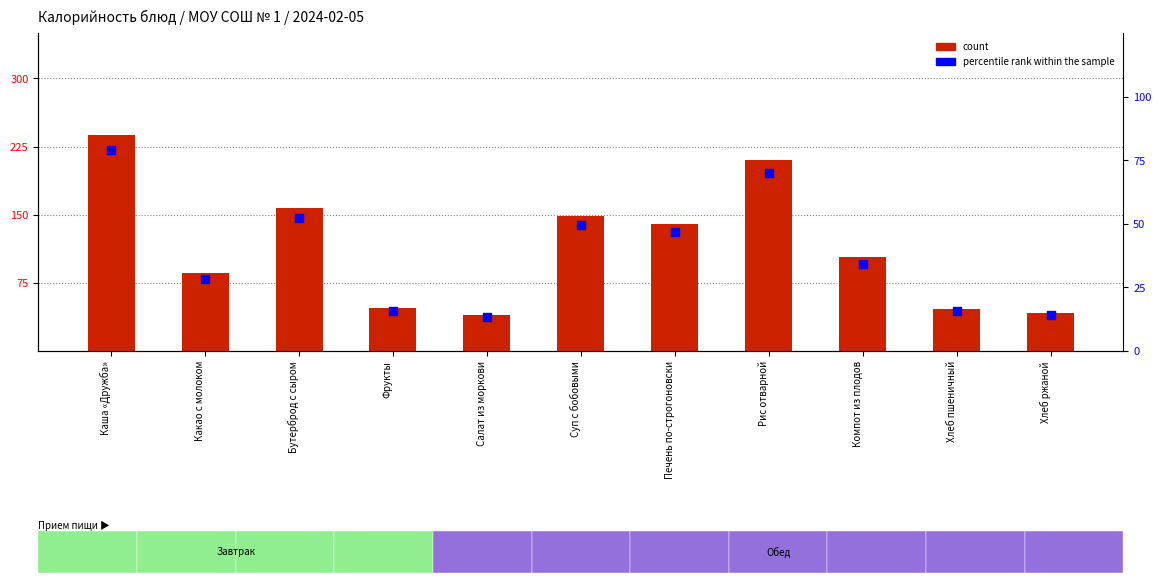

At how many categories does at least one series exceed 204?

2